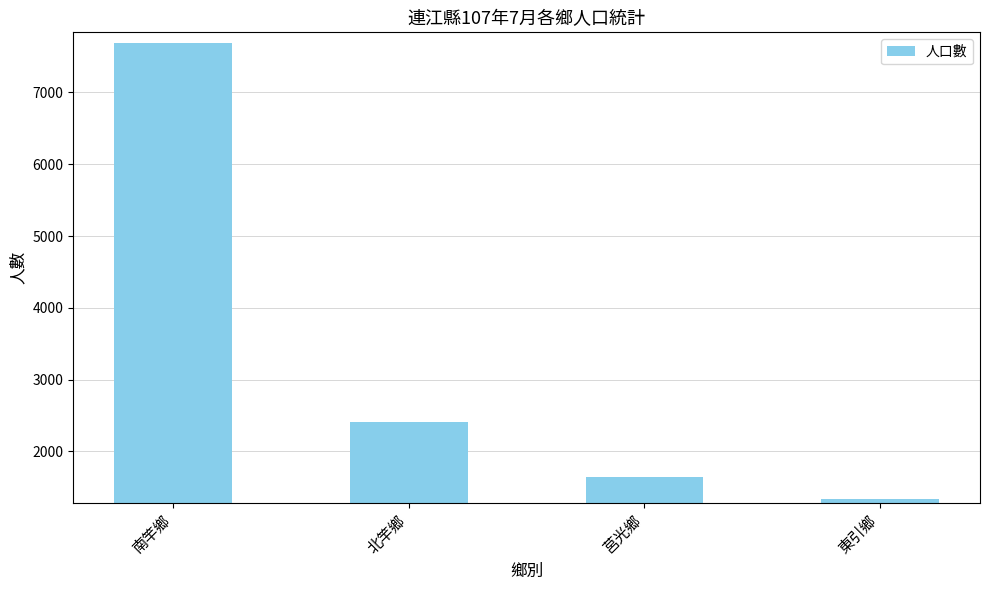

What is the label of the 4th bar from the left?

東引鄉